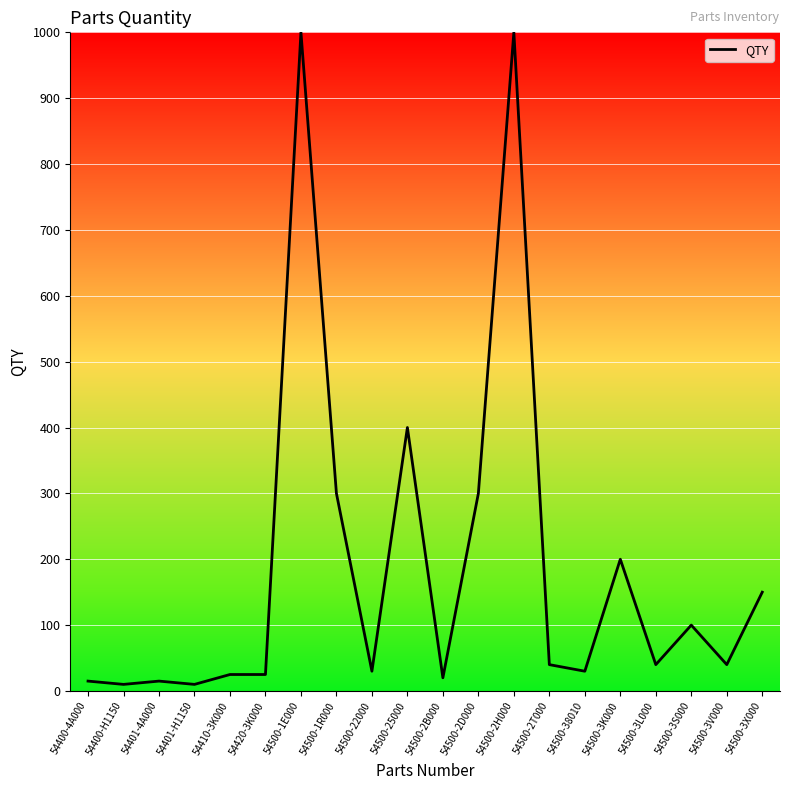

What is the difference between the values at 54500-2B000 and 54500-1E000?

980